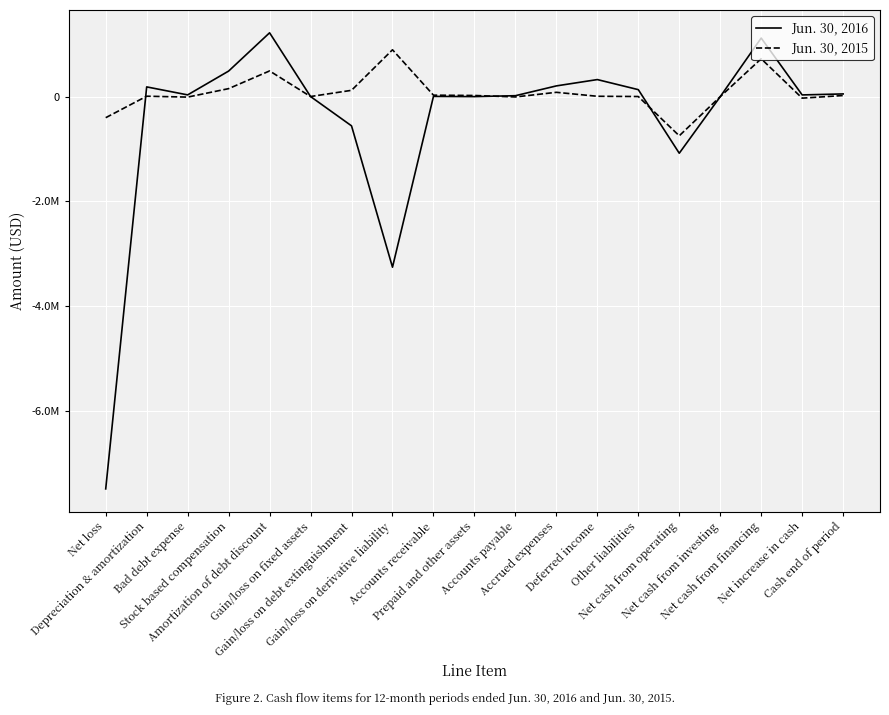

Does the chart display data point markers on the line(s)?

No